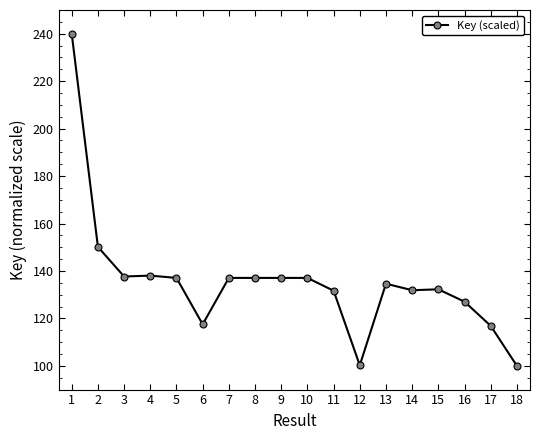

What is the difference between the second highest and minimum values?

50.1